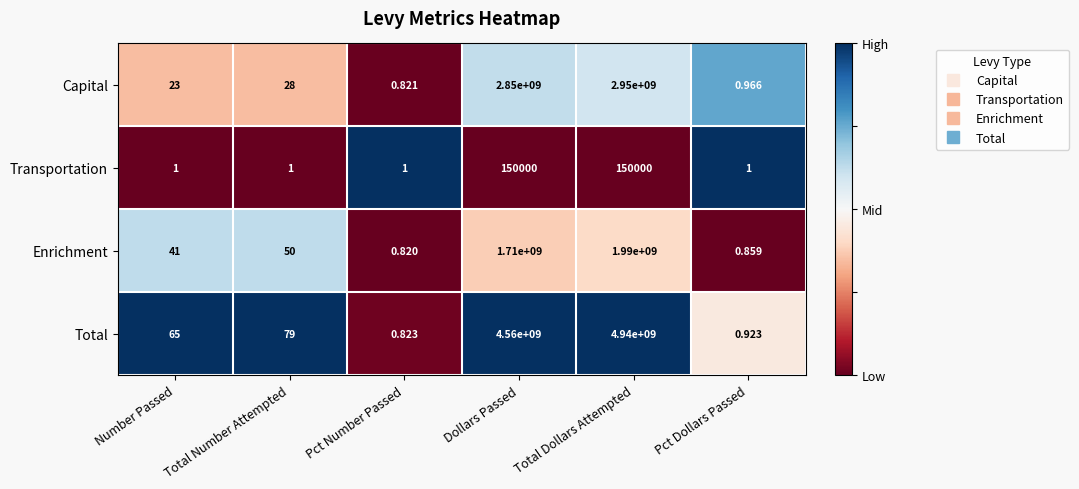

Between Number Passed and Dollars Passed, which series saw the biggest shift?

Total